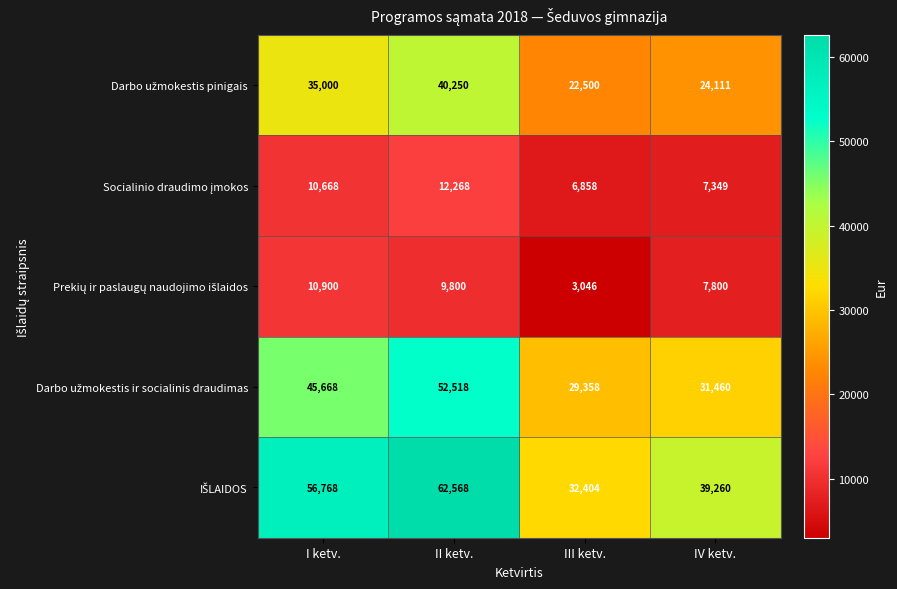

At which category is the sum across all series the highest?

II ketv.